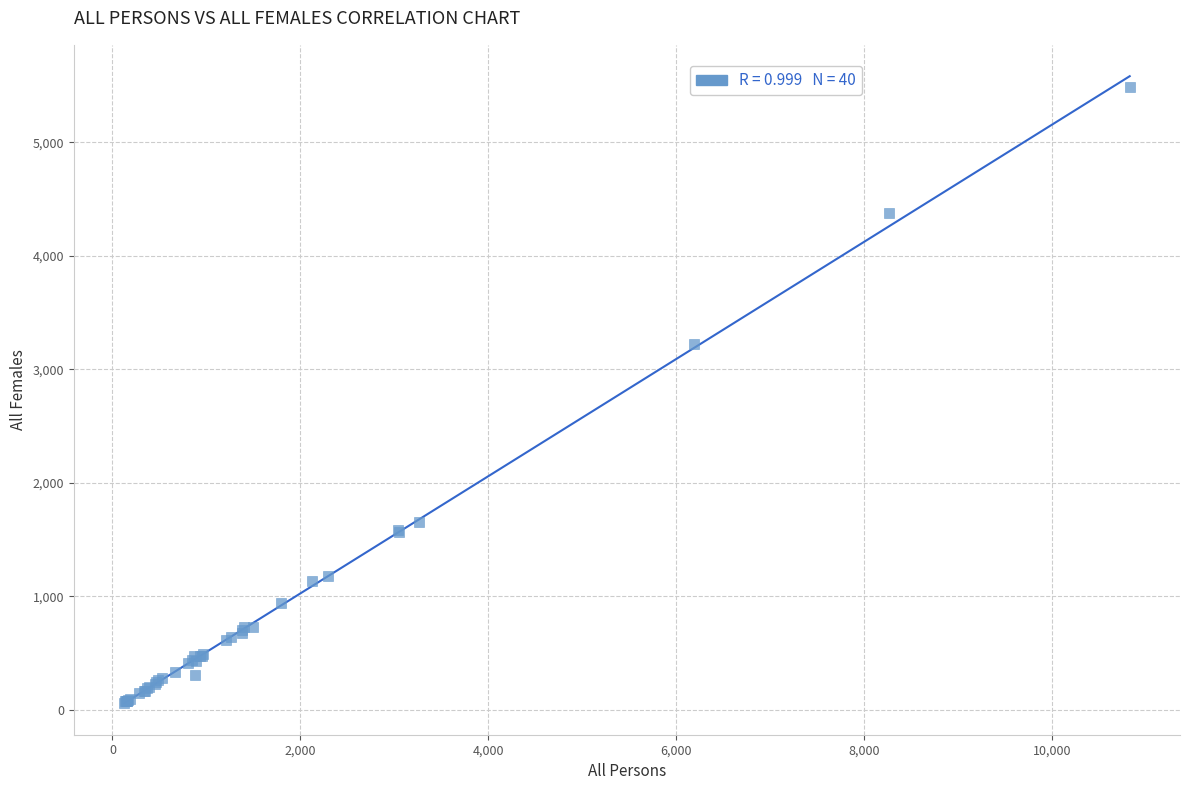

What Y value in the scatter plot is closest to 2773?

3220